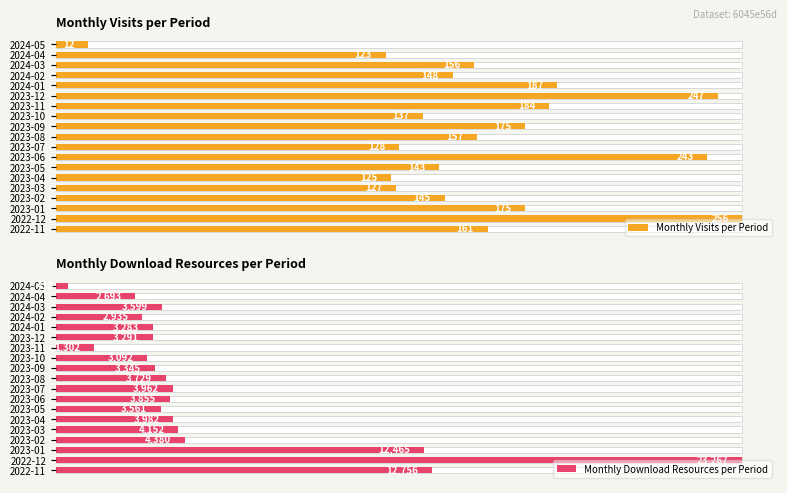

List the series in order of their peak value, lowest first.

Monthly Visits per Period, Monthly Download Resources per Period